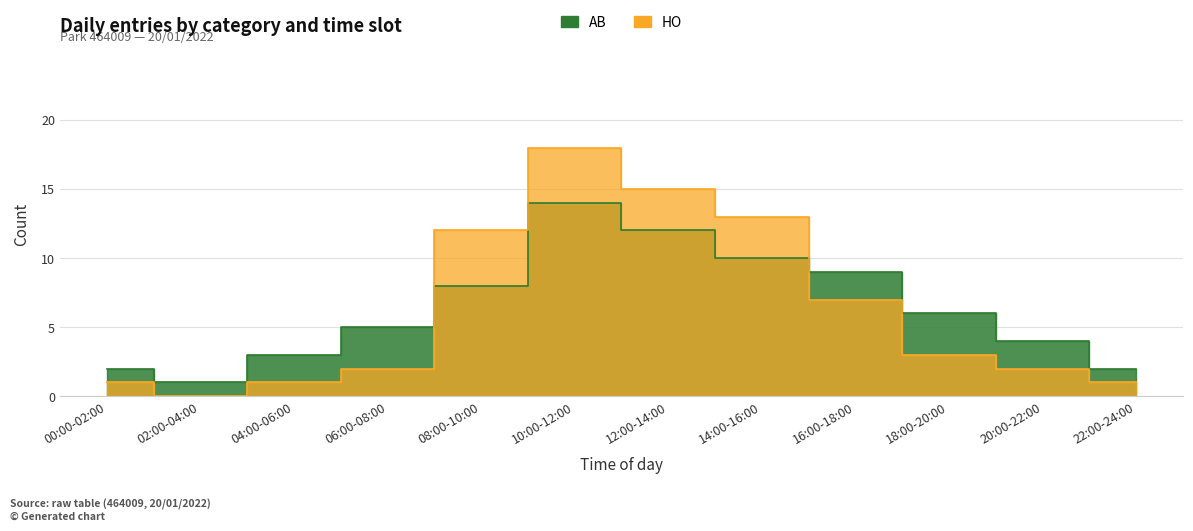

List the series in order of their overall mean, lowest first.

HO, AB